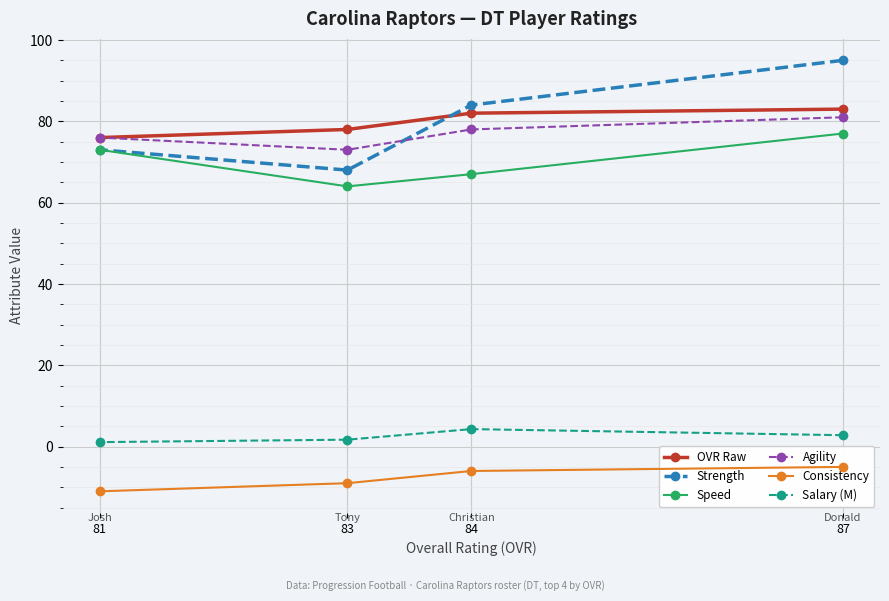

How many distinct data groups are displayed?

6